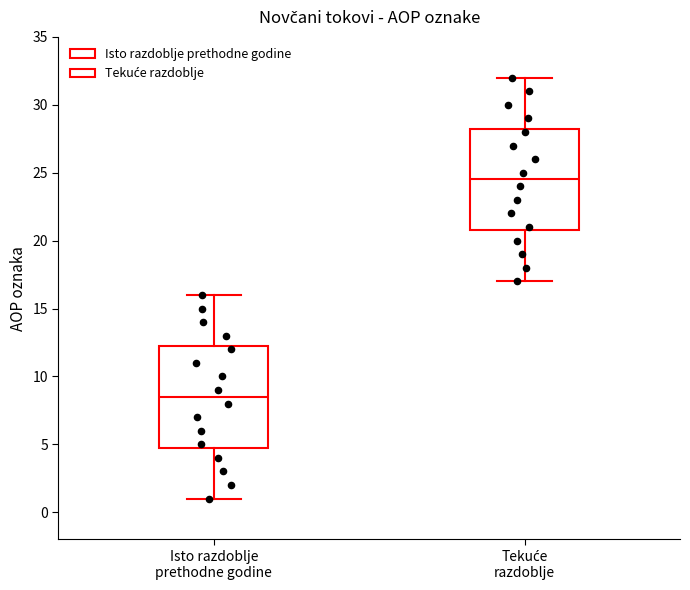

Where is the lower edge of the box for Isto razdoblje prethodne godine on the y-axis? The values are not printed on the chart, so give them approximately, as read against the axis.

5.0